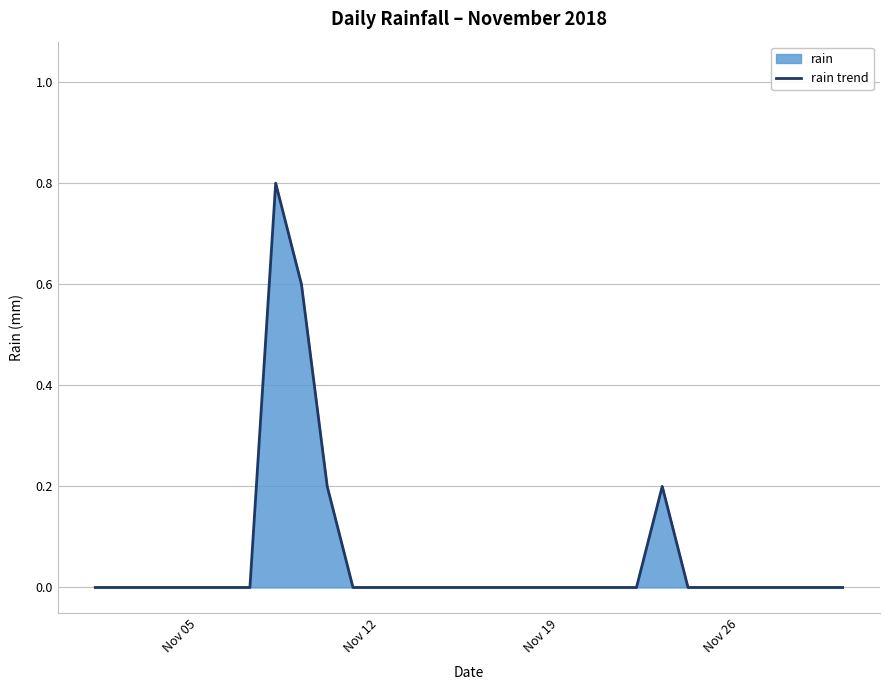

What is the sum of all values?

1.8